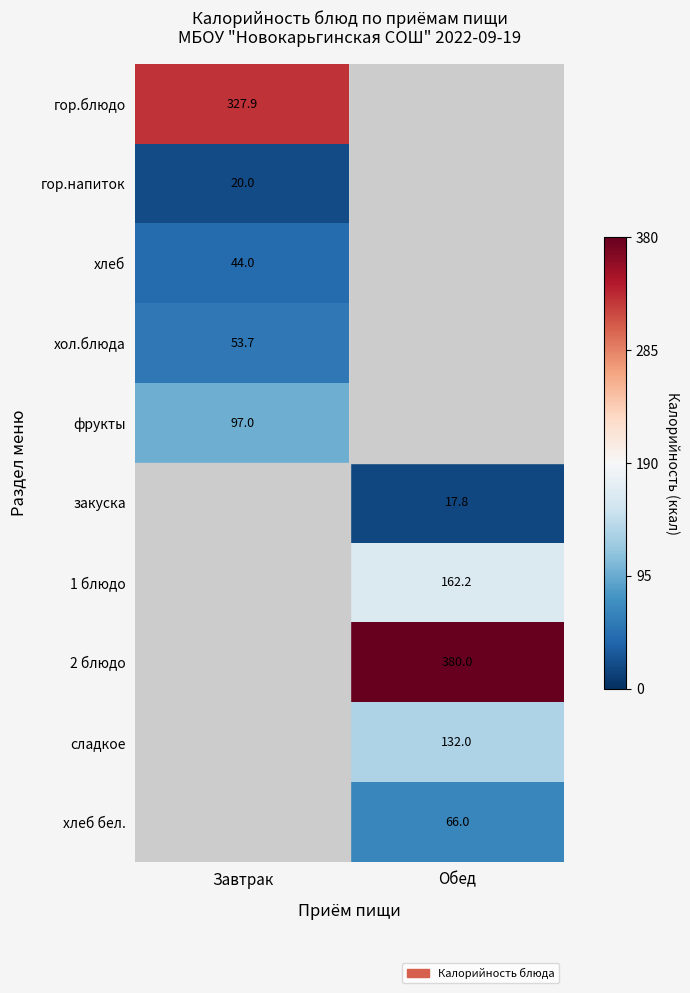

Which has a higher value, Обед or Завтрак?

Завтрак